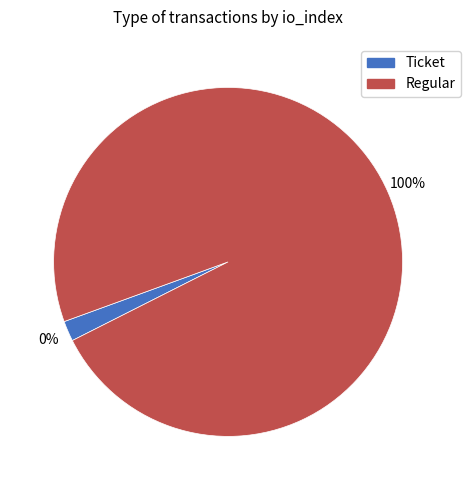

Which category has the biggest portion of the pie?

Regular (io_index=26)